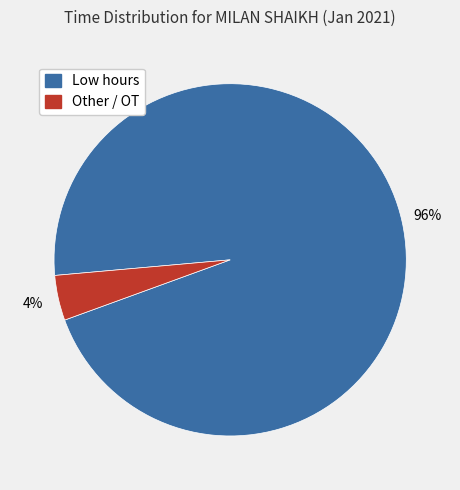

Rank the categories by value from lowest to highest.

Other / OT, Low hours